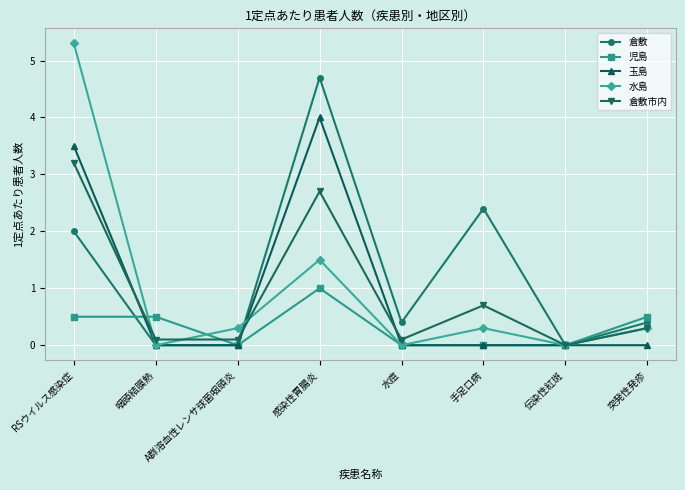

What is the label of the 8th point from the right?

RSウイルス感染症